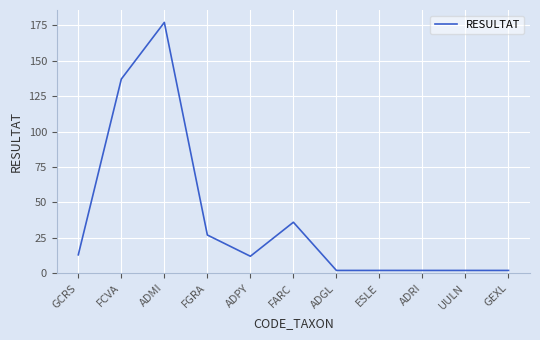

What is the minimum value shown in the chart?

2